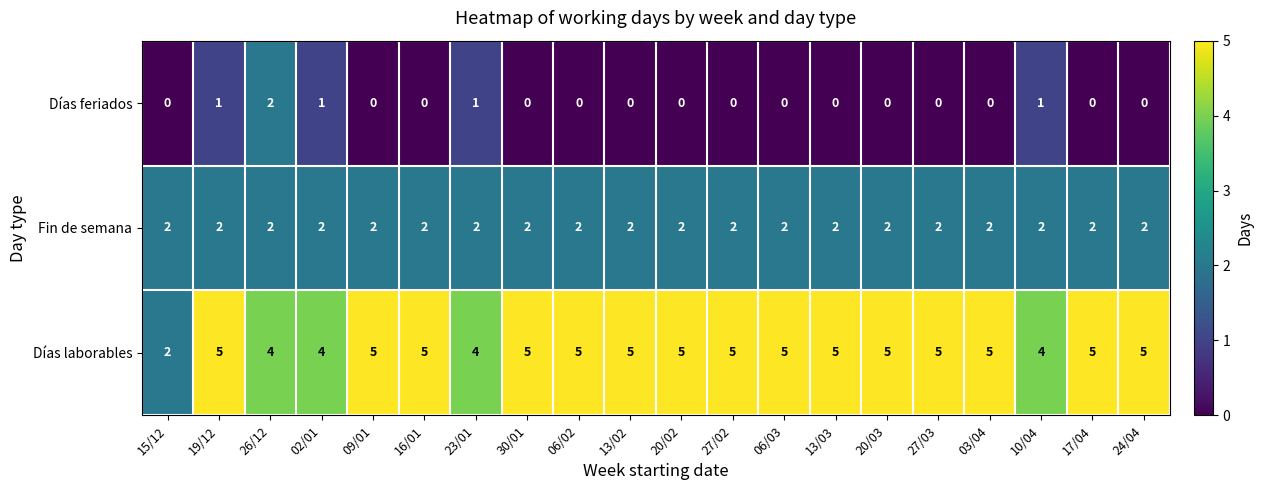

What is the difference between the maximum and minimum values in the Días laborables series?

3